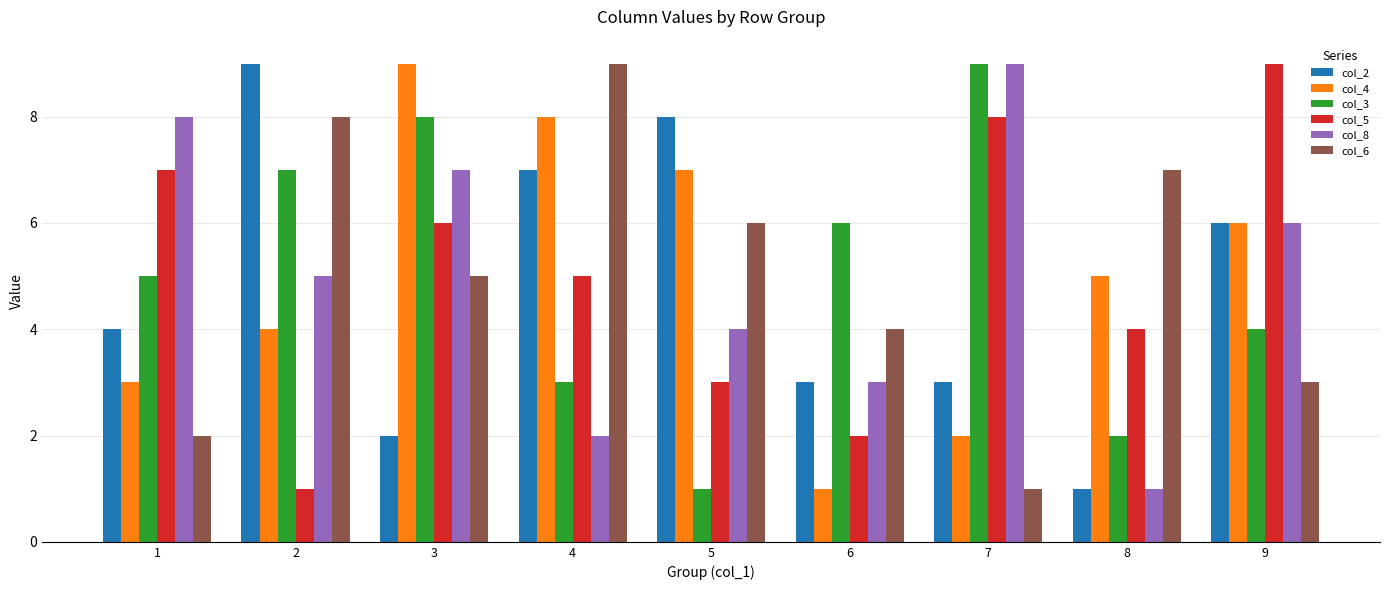

Between 4 and 6, which series saw the biggest shift?

col_4